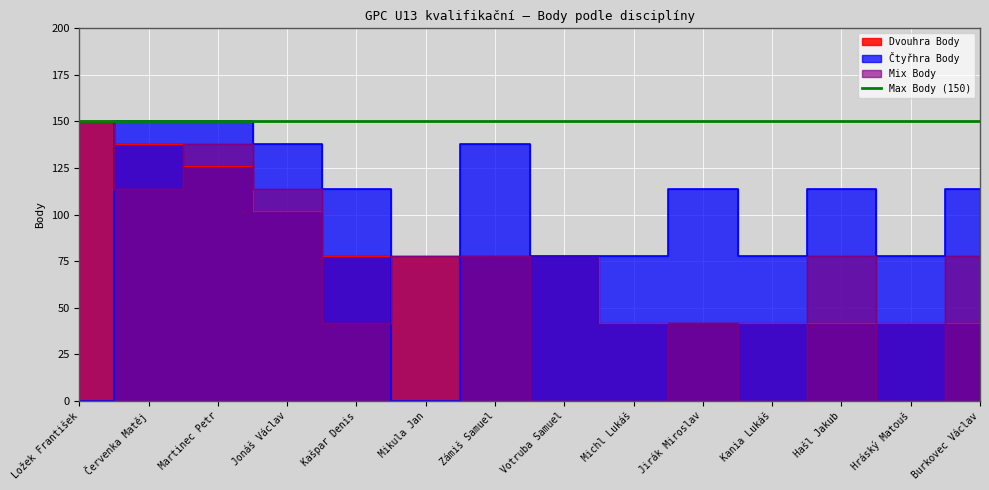

Reading right to left, transcribe all the data shown in this chart.

Dvouhra Body: 42	42	42	42	42	42	78	78	78	78	102	126	138	150
Čtyřhra Body: 114	78	114	78	114	78	78	138	0	114	138	150	150	0
Mix Body: 78	0	78	0	42	0	0	78	78	42	114	138	114	150